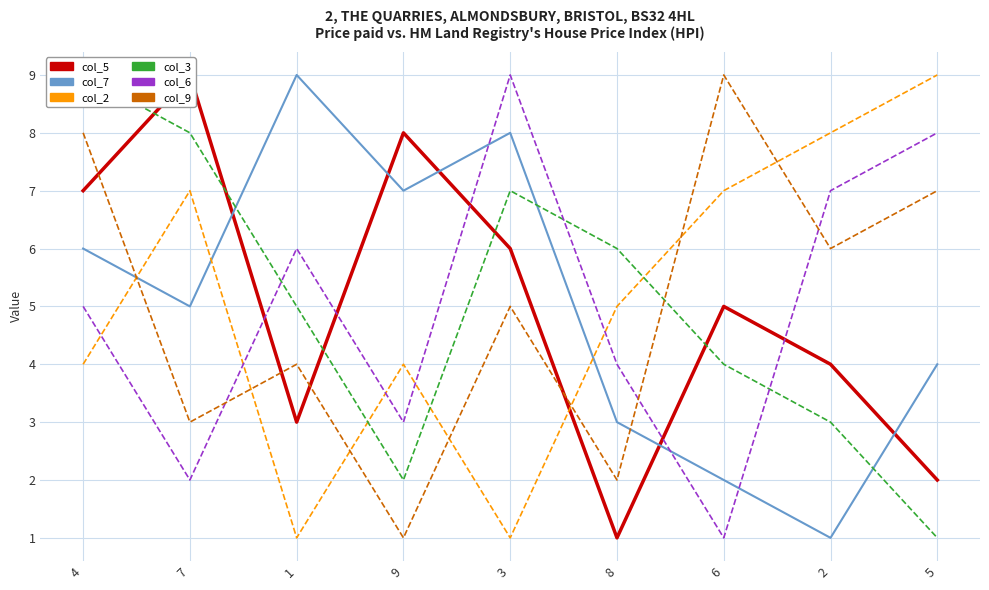

Between which two adjacent categories do col_5 and col_3 first intersect?

4 and 7